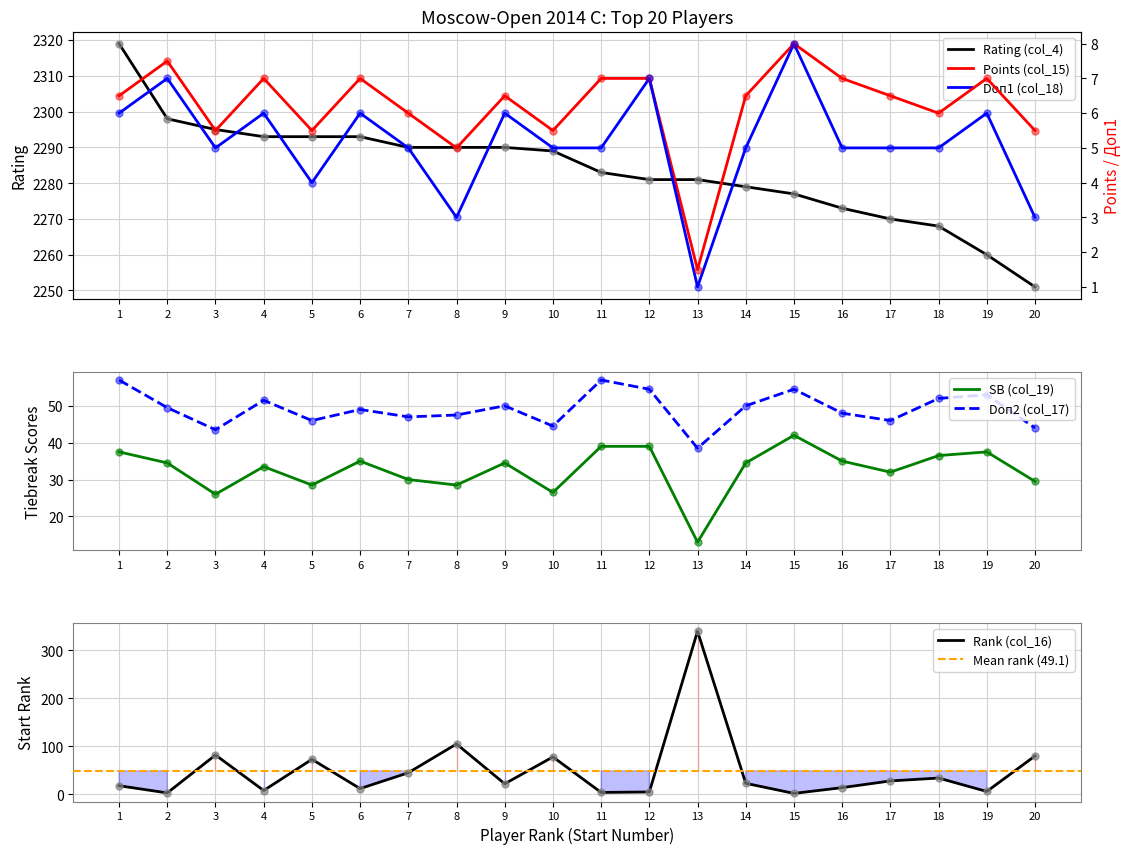

What is the total value across all series at 11?

2395.0